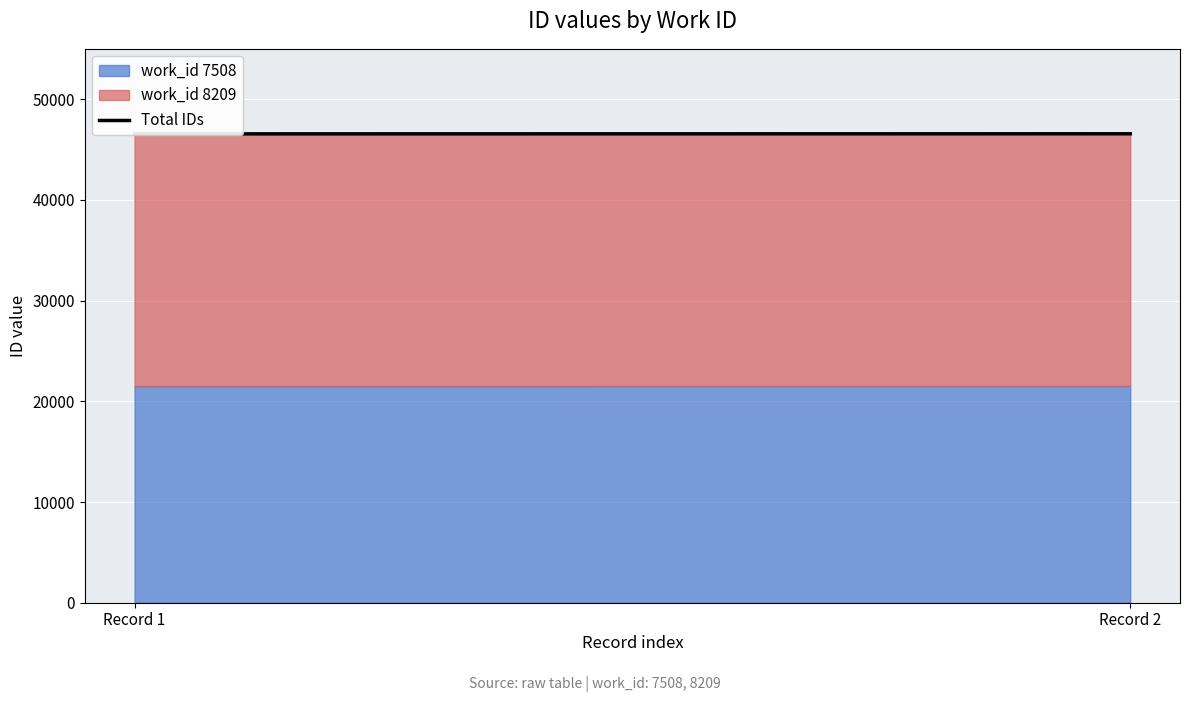

What is the value of the 2nd point from the left?

46564